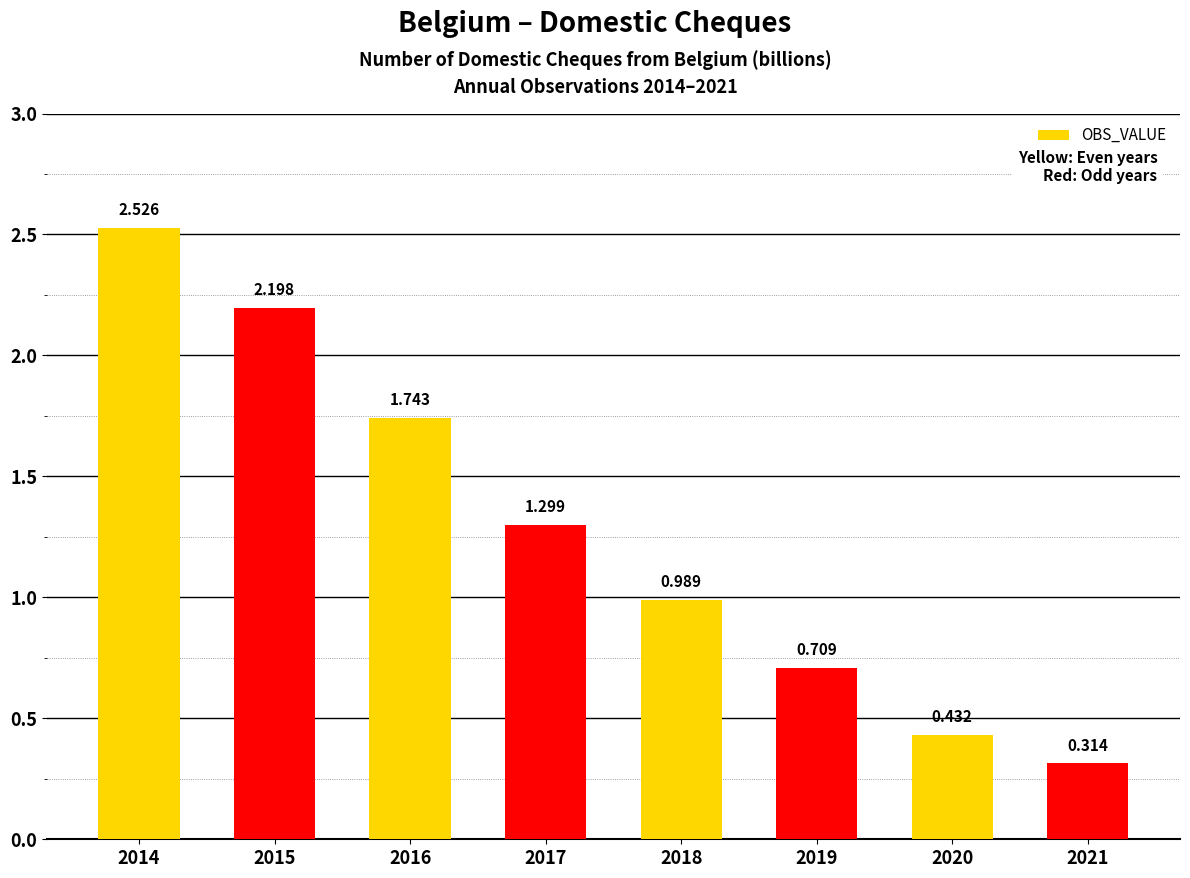

What is the change in value from 2020 to 2021?

-0.1